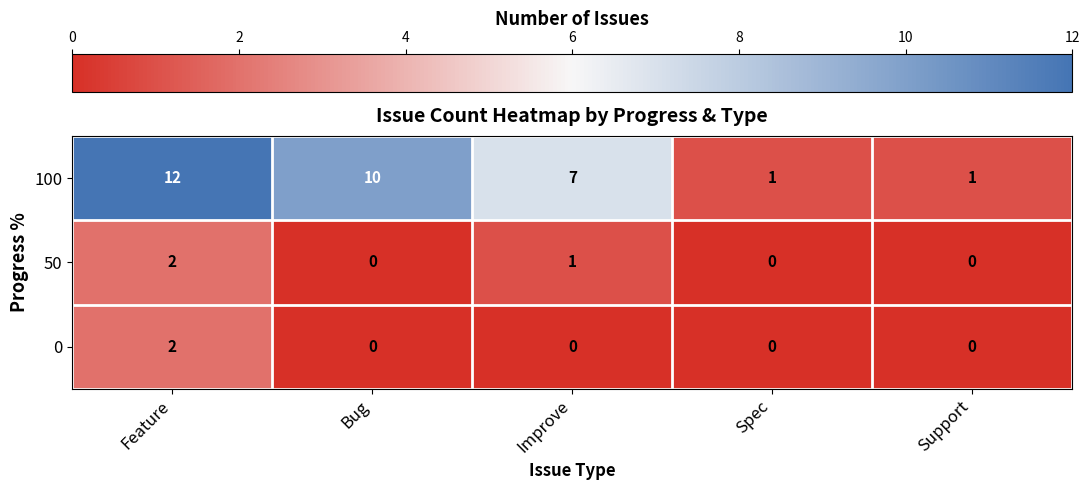

What is the difference between the 100 values at Bug and Improve?

3